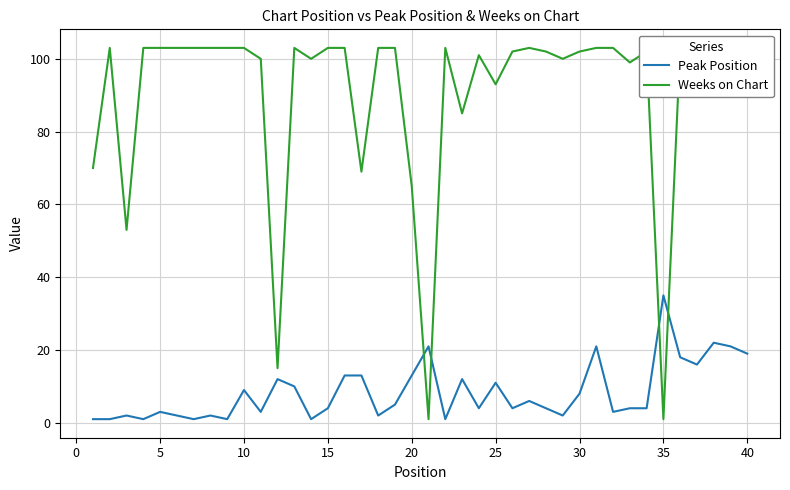

Is the value of Peak Position at 23 greater than the value of Weeks on Chart at 19?

No